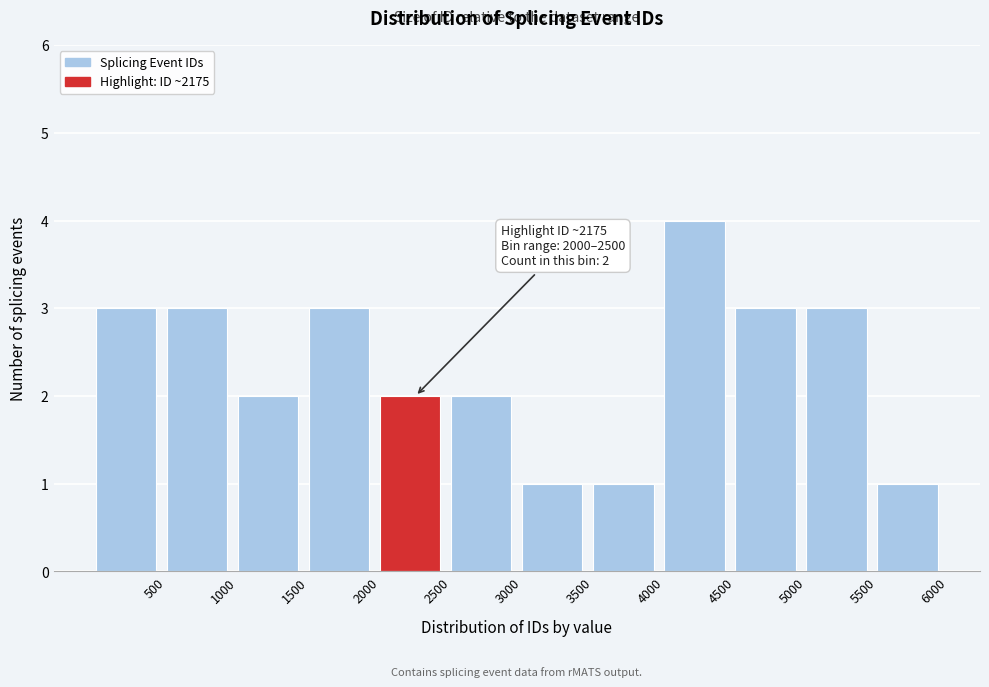

Which range on the x-axis has the tallest bar?

4000 to 4500